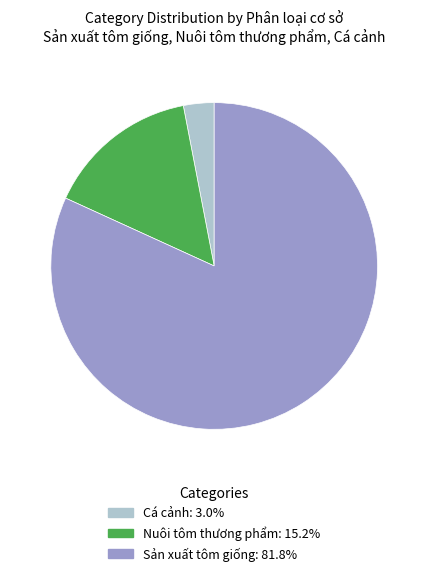

What is the largest slice in the pie chart?

Sản xuất tôm giống